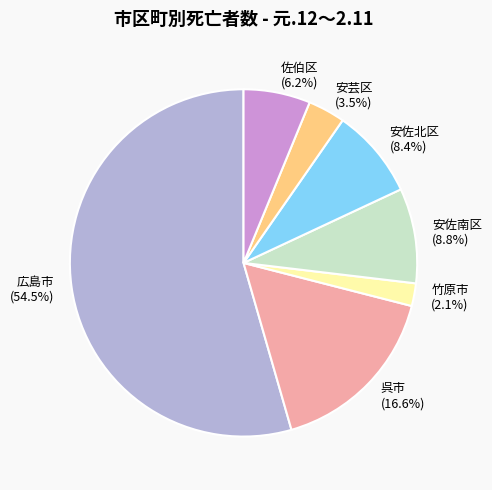

Which category has the smallest portion of the pie?

竹原市